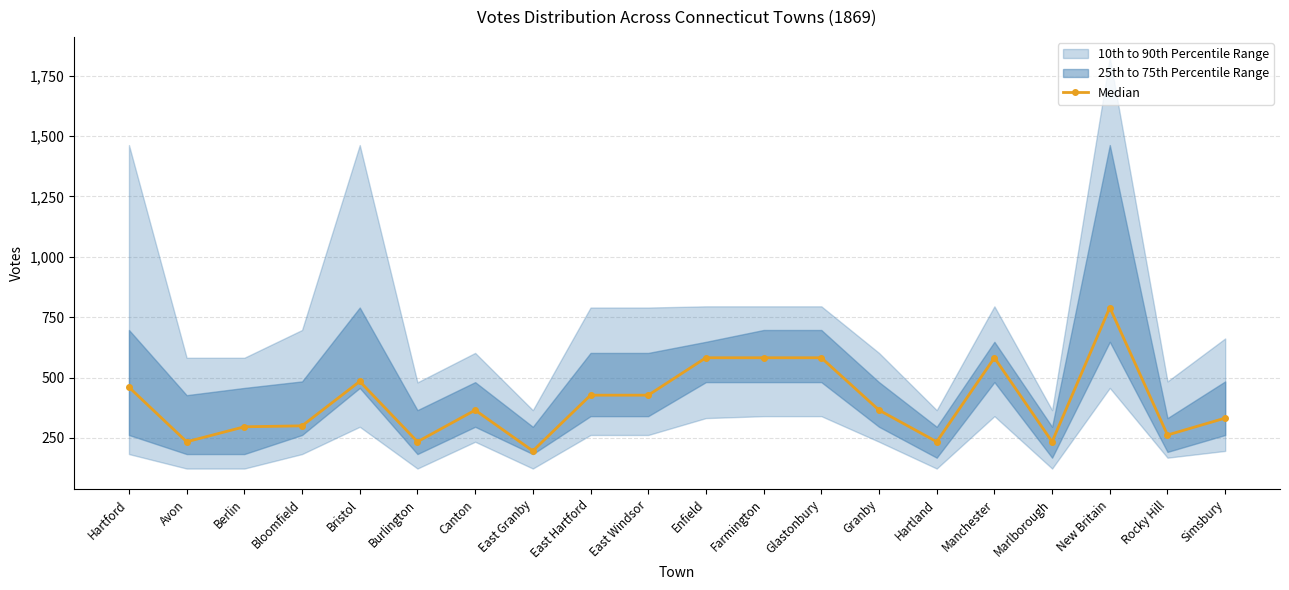

The value at Granby is 365. True or false?

True